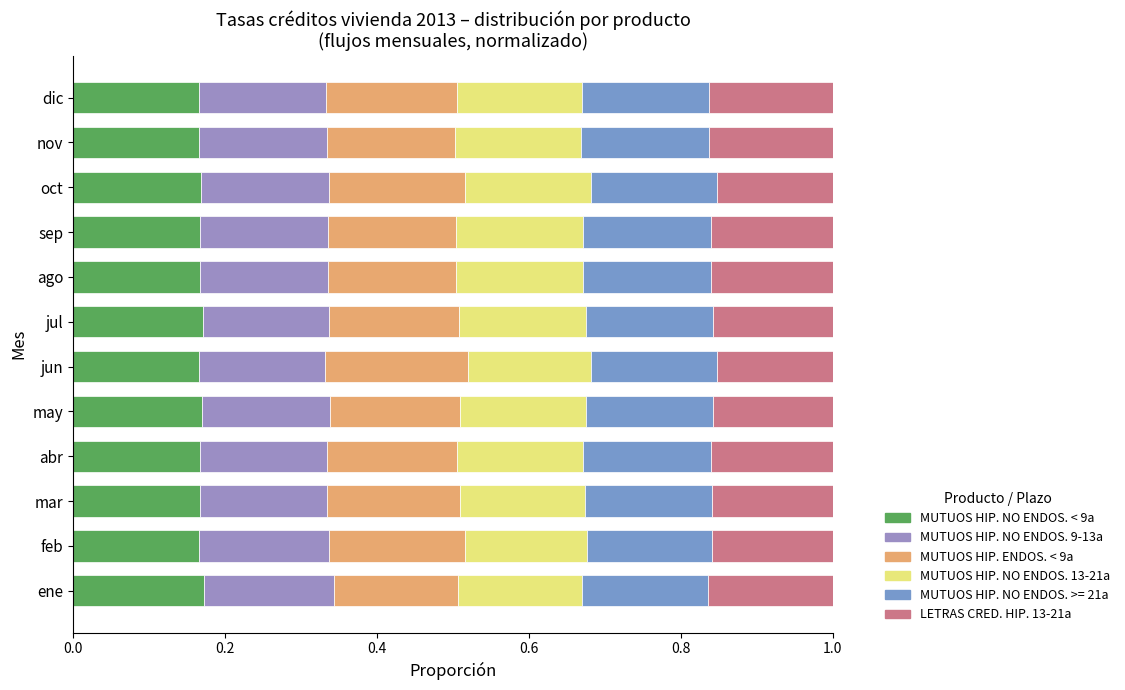

Which series has the largest range (max minus min)?

MUTUOS HIP. ENDOS. < 9a